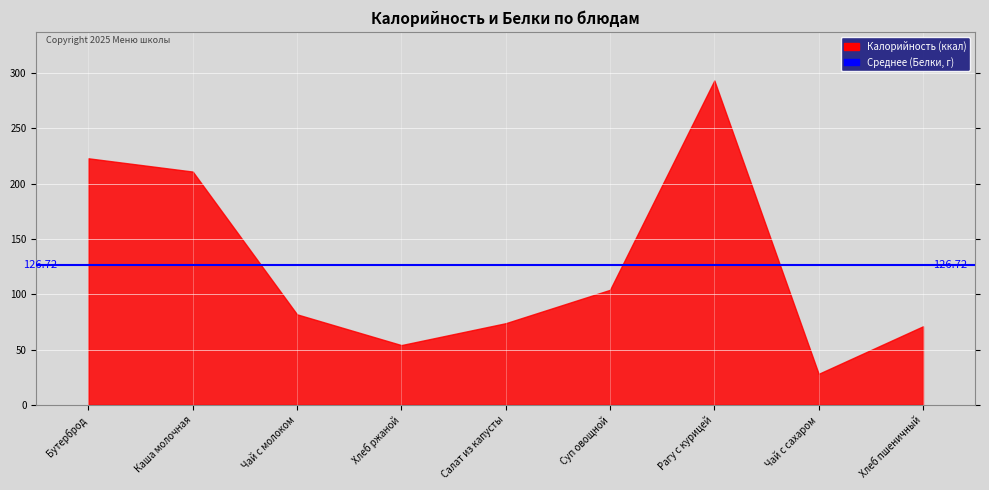

What is the minimum value for Калорийность?

28.0